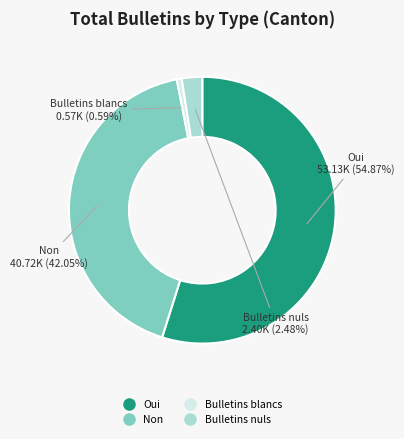

Approximately how many times larger is the value at Bulletins blancs compared to Bulletins nuls?

0.2